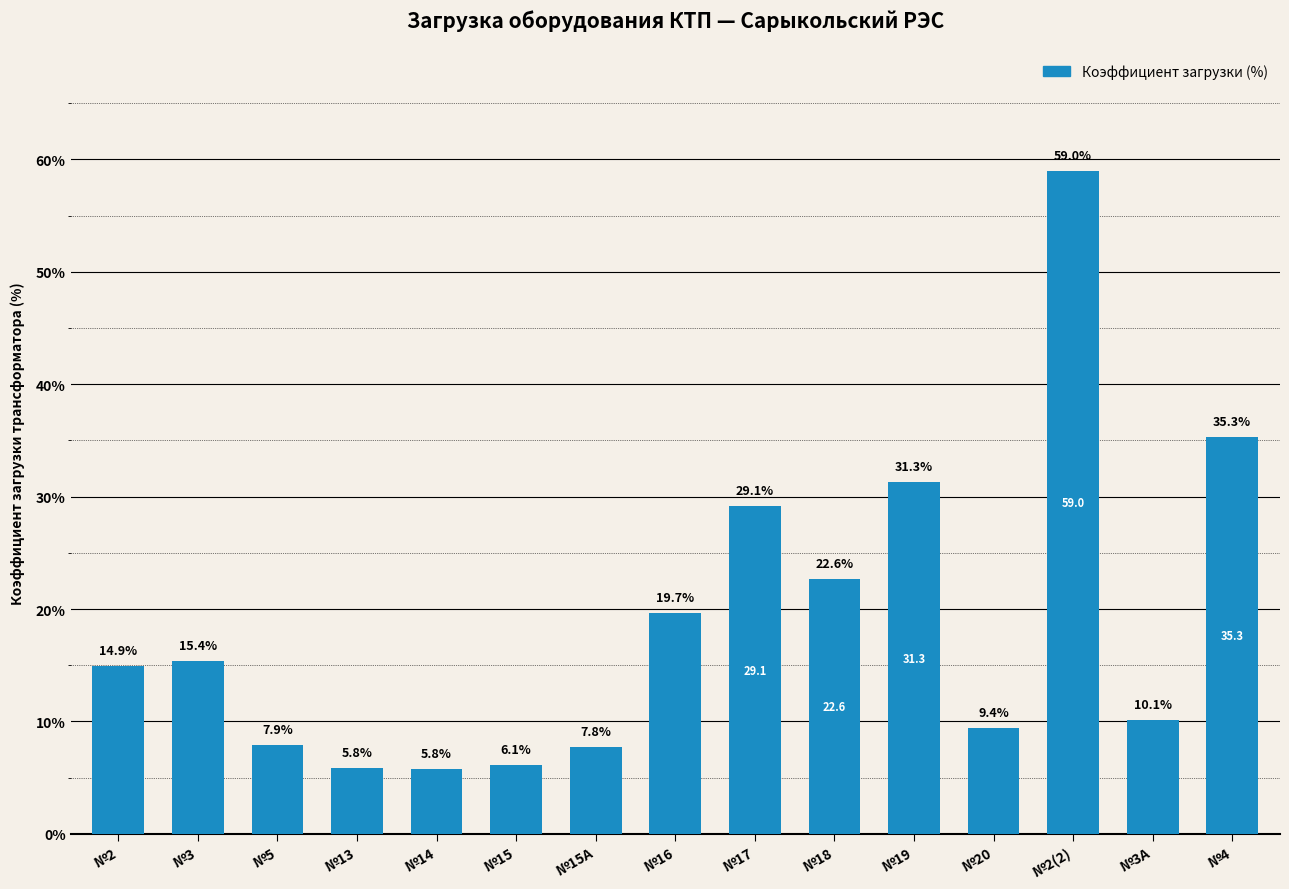

Does the chart contain stacked bars?

No